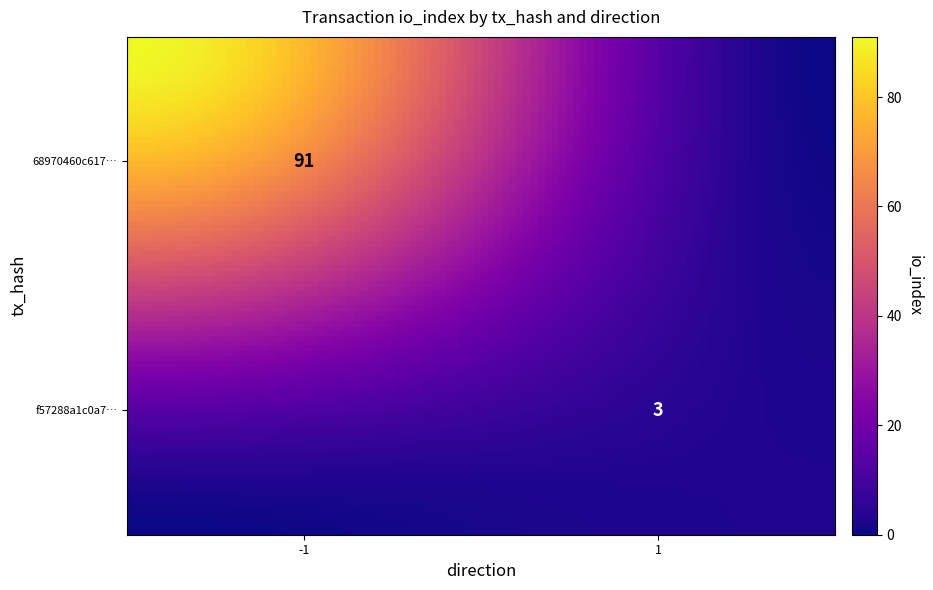

What is the difference between the maximum and minimum values in the 68970460c61793c2aea5d230e2c3a910da7c852 series?

92